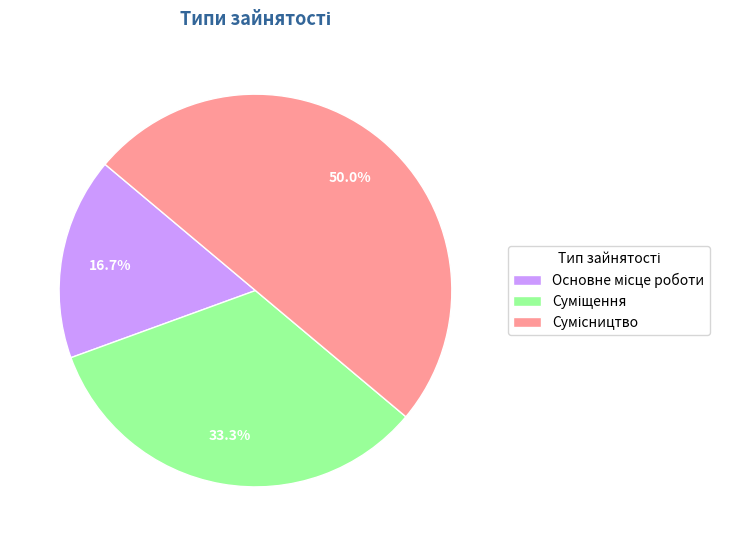

How many segments does this pie chart have?

3